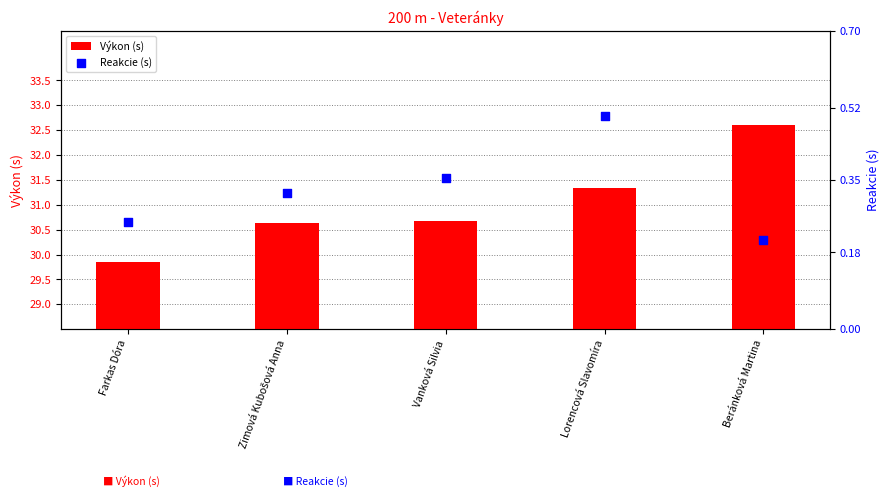

What is the total value across all series at Lorencová Slavomíra?

31.8